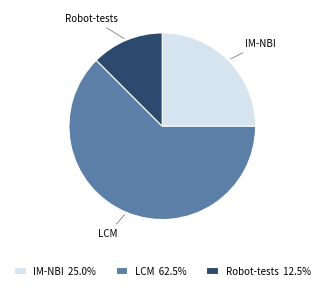

What is the ratio of the value at LCM 62.5% to the value at IM-NBI 25.0%?

2.5